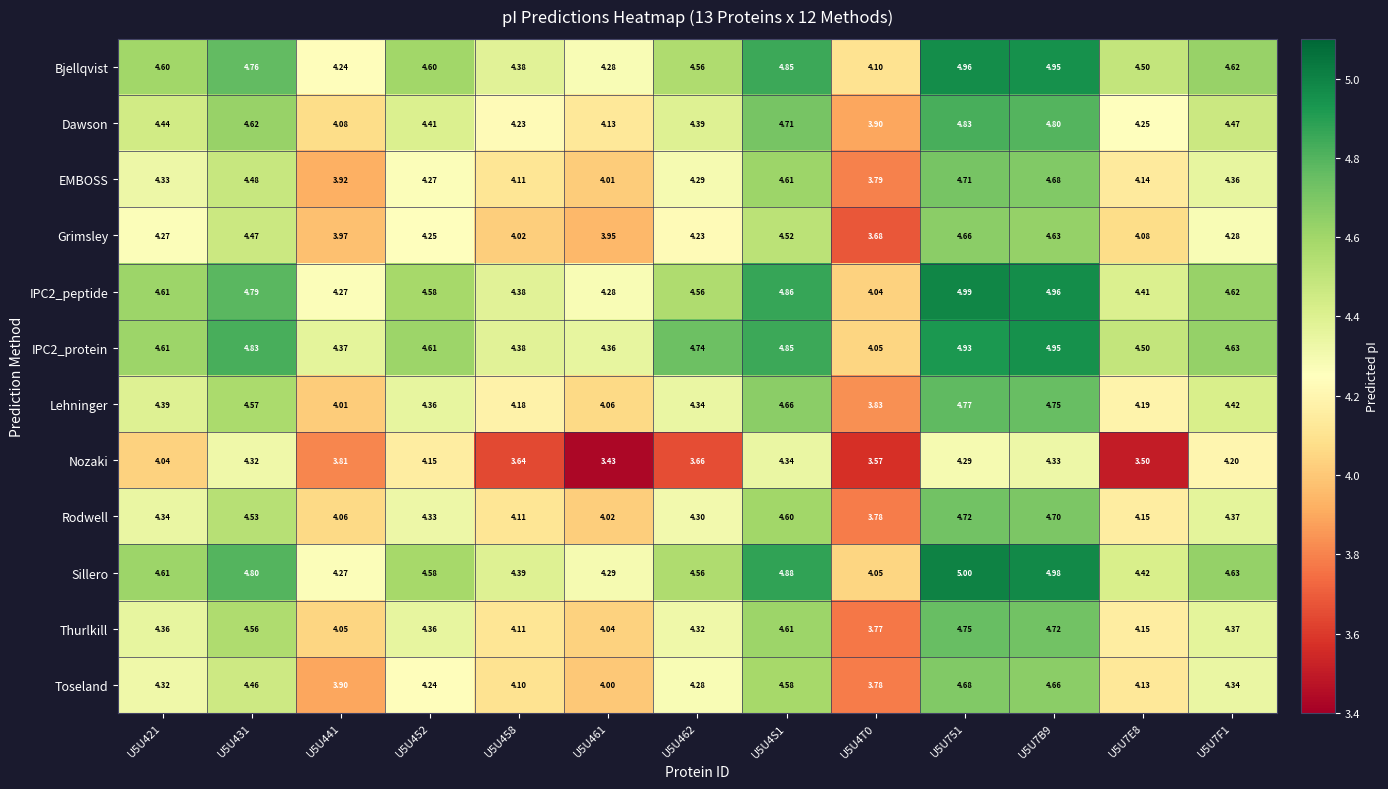

Is the value of Nozaki at U5U4T0 greater than the value of Toseland at U5U7E8?

No